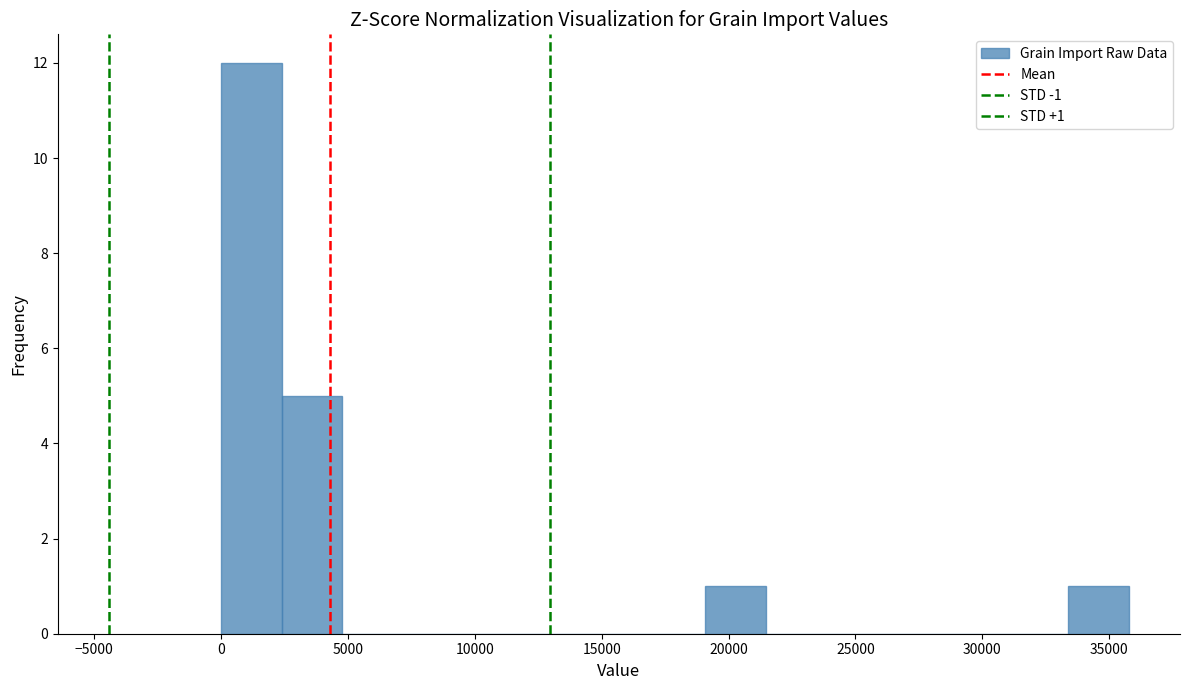

Over which range of the x-axis is the bar tallest?

0 to 2500